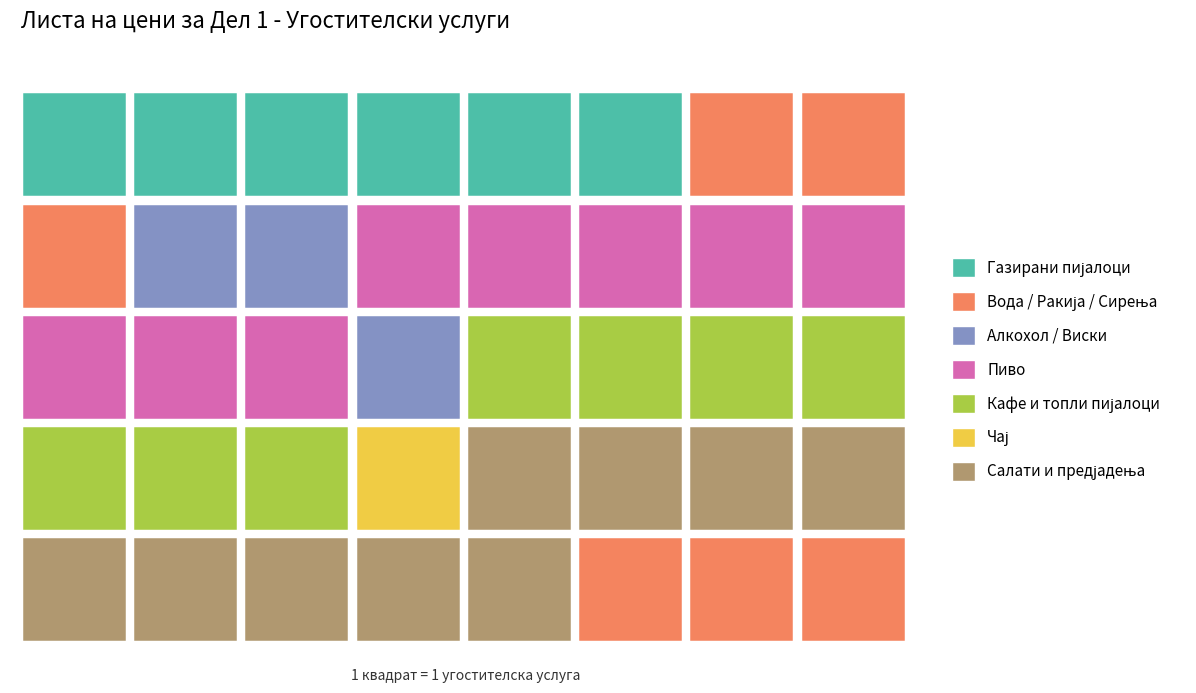

The value at 6 is 7. True or false?

True